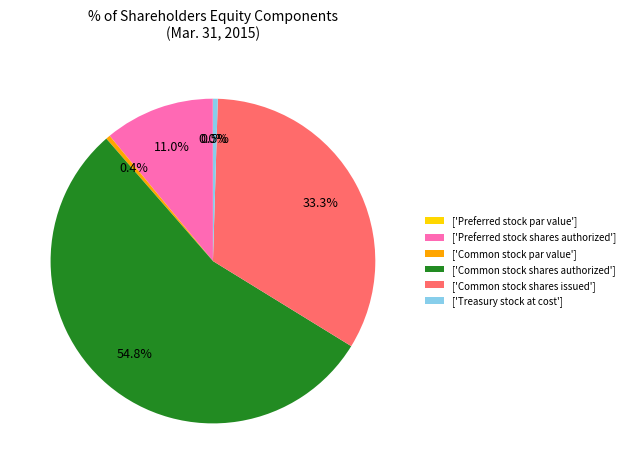

Do ['Common stock shares issued'] and ['Treasury stock at cost'] together represent more than half of the pie?

No